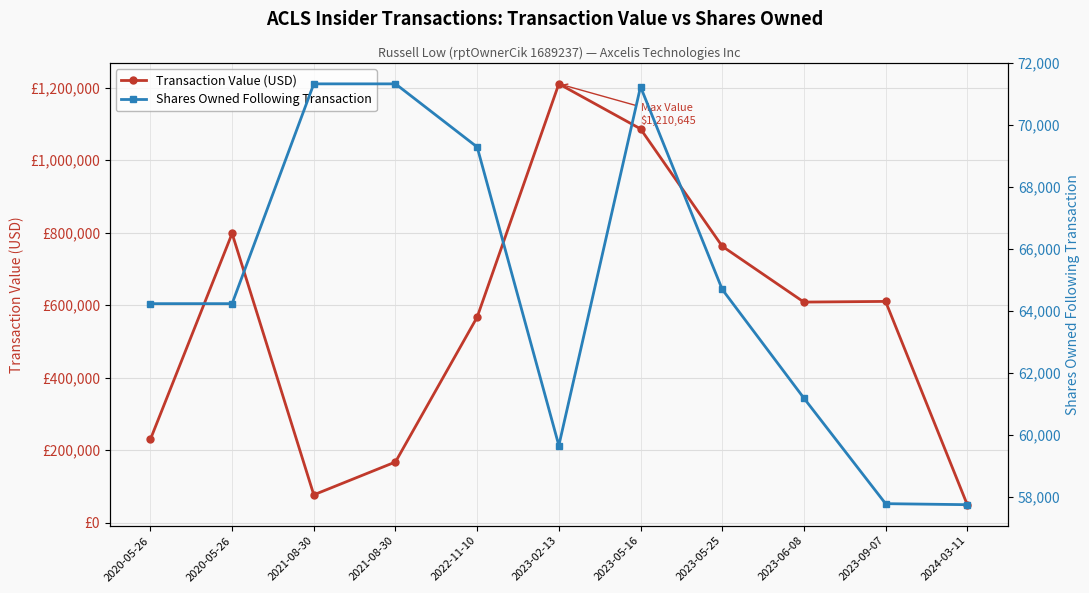

Where is the first local maximum for Shares Owned Following Transaction?

2023-05-16